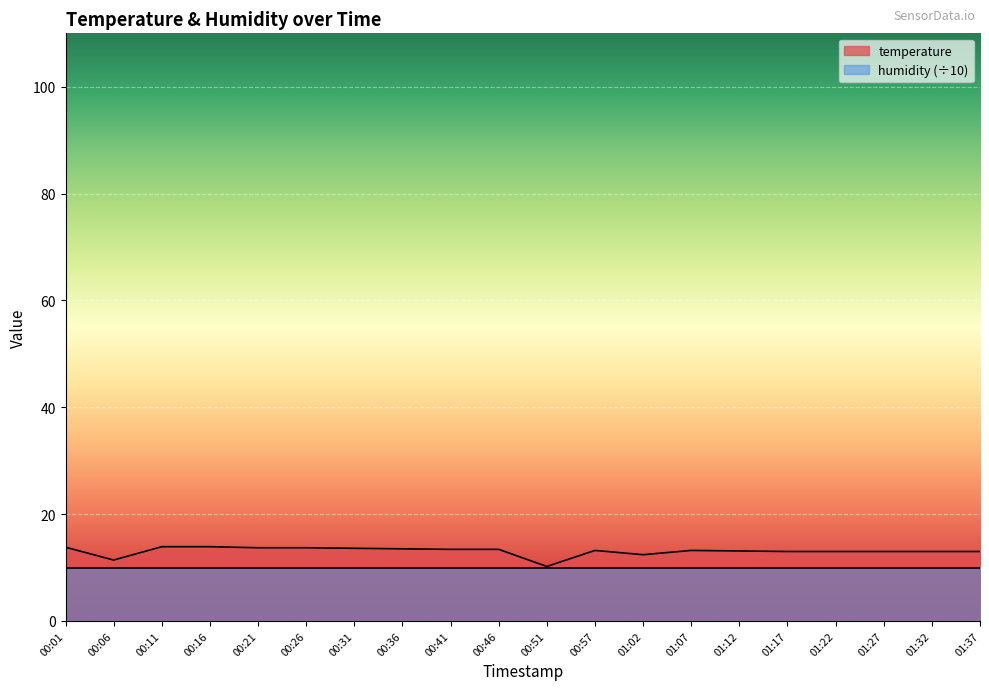

Rank the categories by value from highest to lowest.

00:11, 00:16, 00:01, 00:21, 00:26, 00:31, 00:36, 00:41, 00:46, 00:57, 01:07, 01:12, 01:17, 01:22, 01:27, 01:32, 01:37, 01:02, 00:06, 00:51